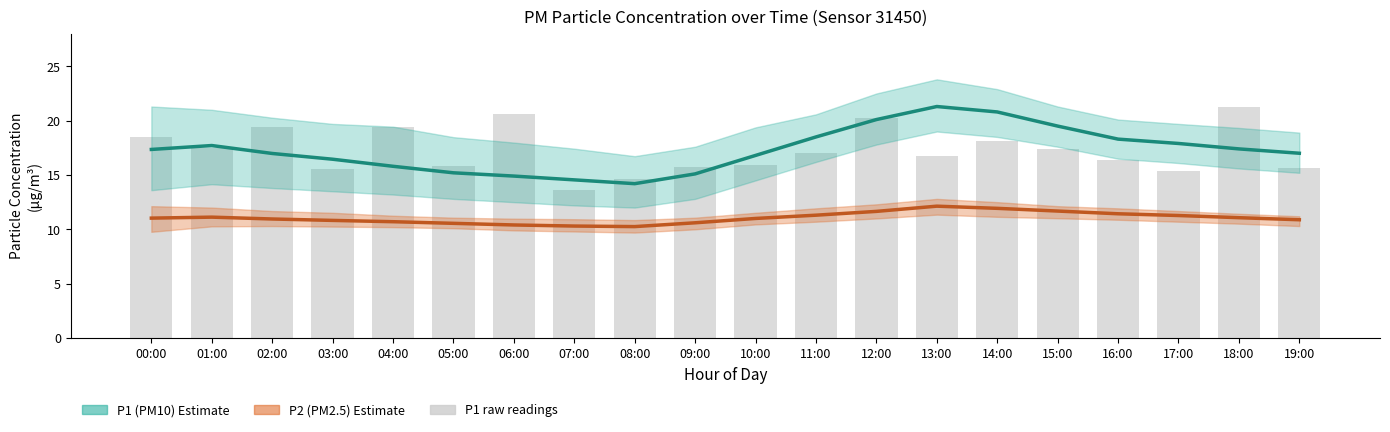

What is the sum of the P1 (PM10) values at 19:00 and 01:00?

34.7